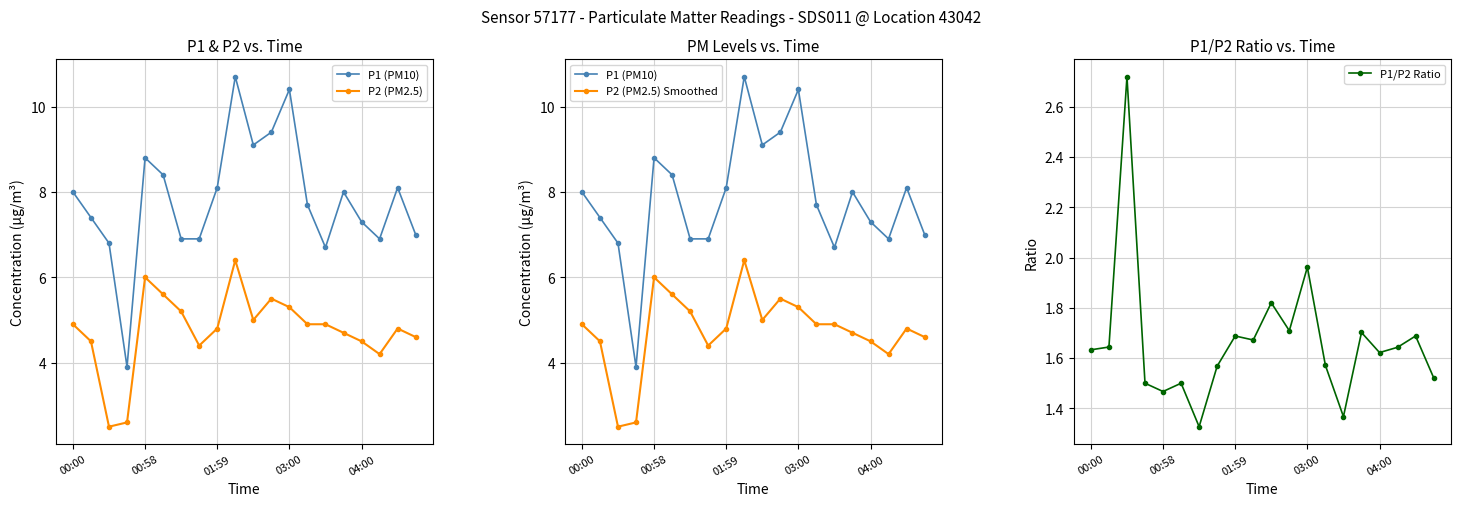

Where is P1/P2 Ratio nearest to the value 2?

03:00